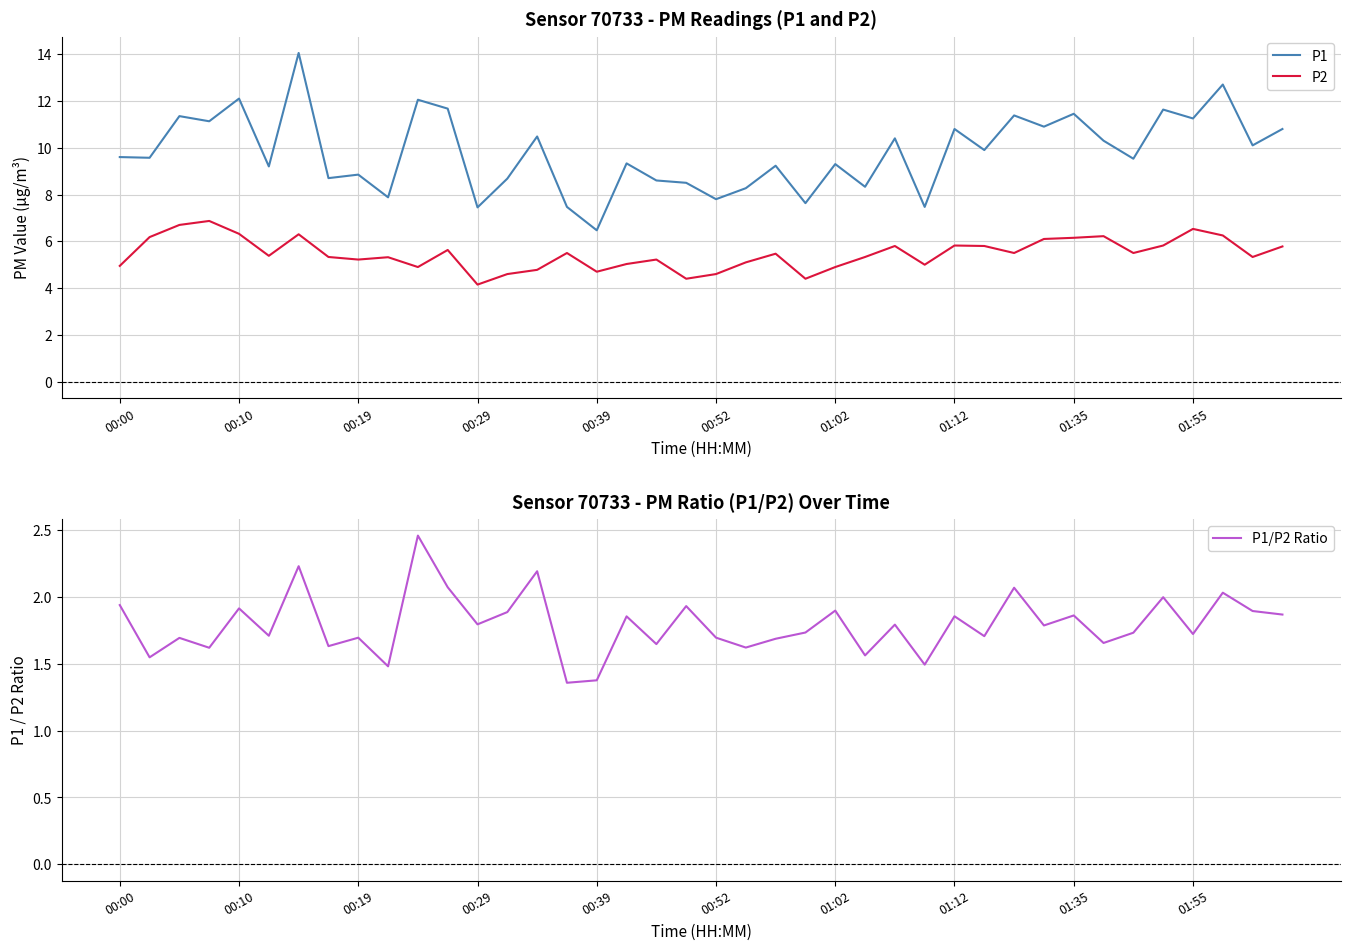

Is the value of P2 at 19 greater than the value of P1/P2 Ratio at 33?

Yes